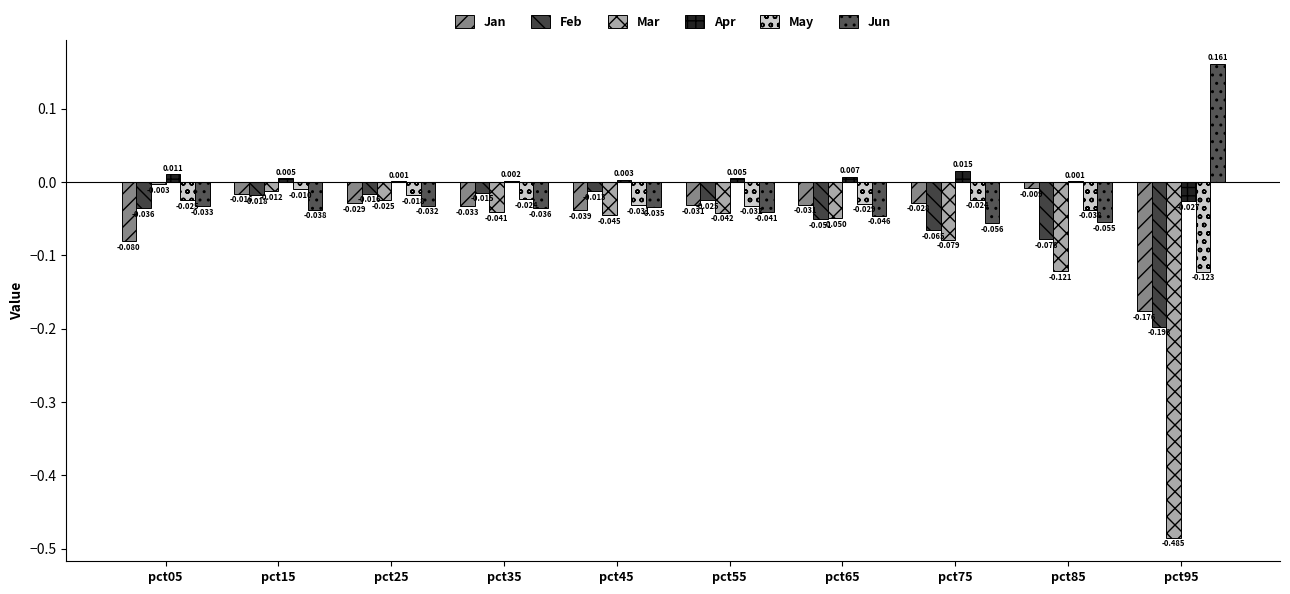

Does the chart contain stacked bars?

No